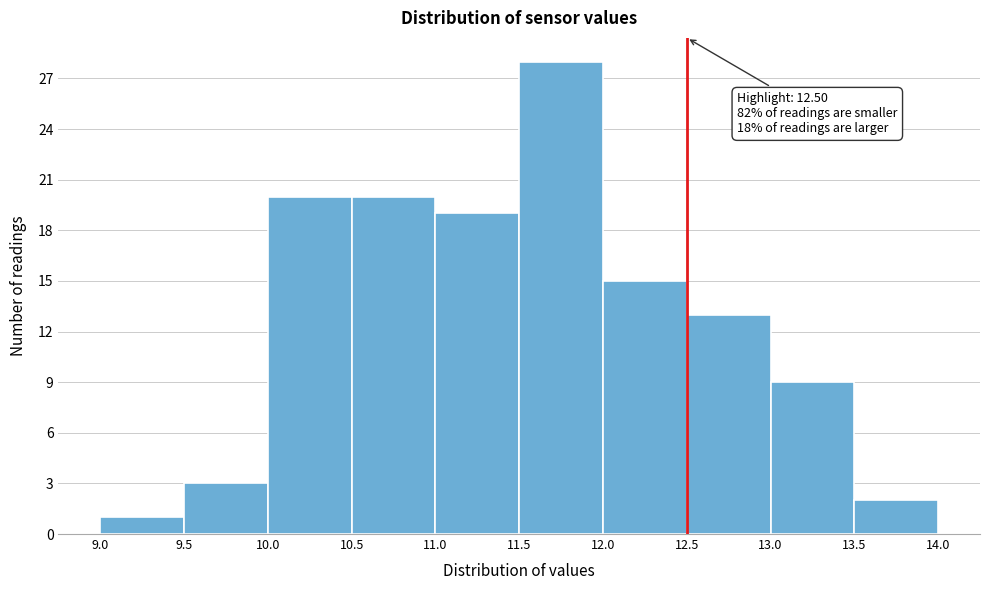

Which range on the x-axis has the tallest bar?

11.5 to 12.0